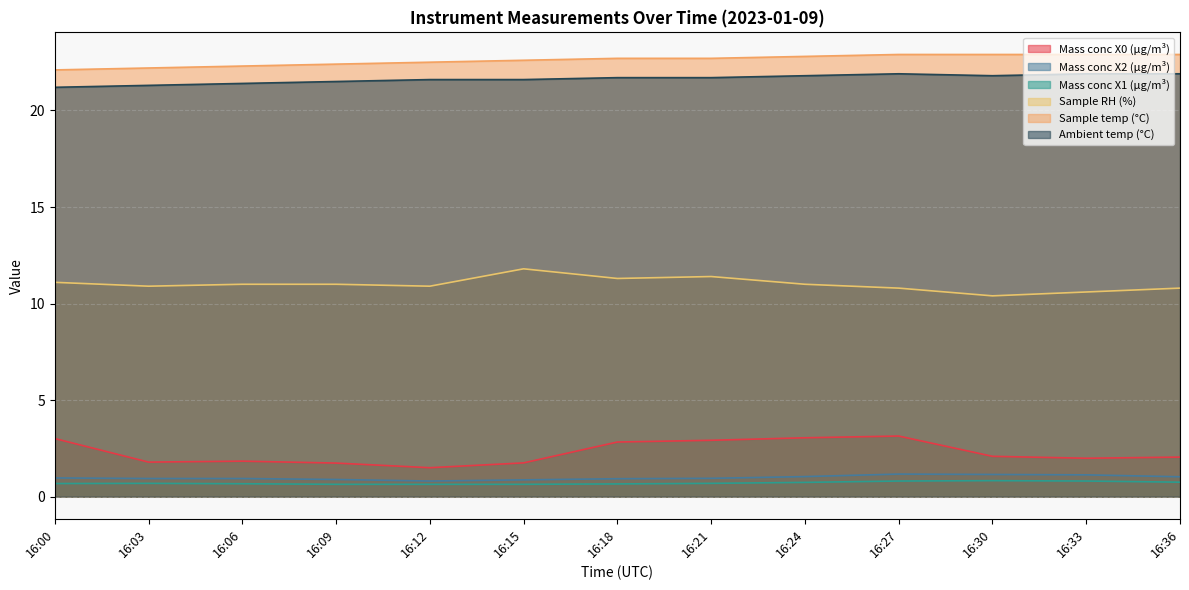

True or false: Mass conc X2 (μg/m³) has a value of 0.9 at 16:21.

True